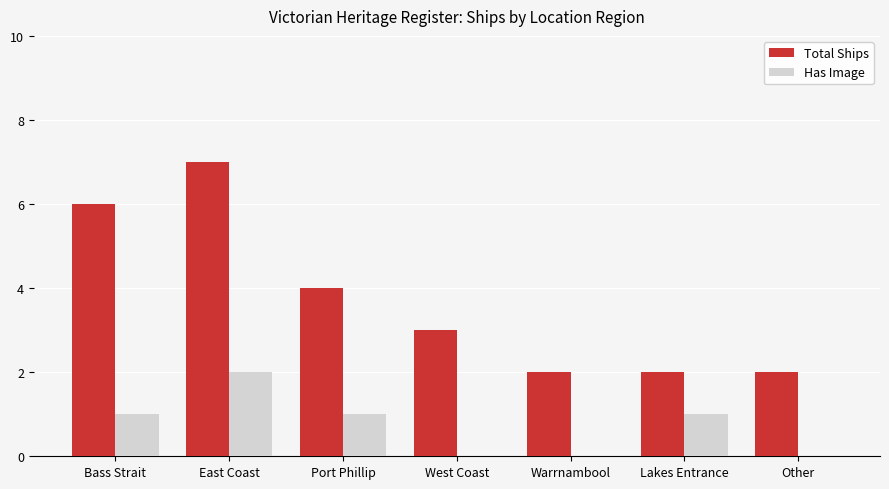

What value does the Has Image series have at Bass Strait?

1